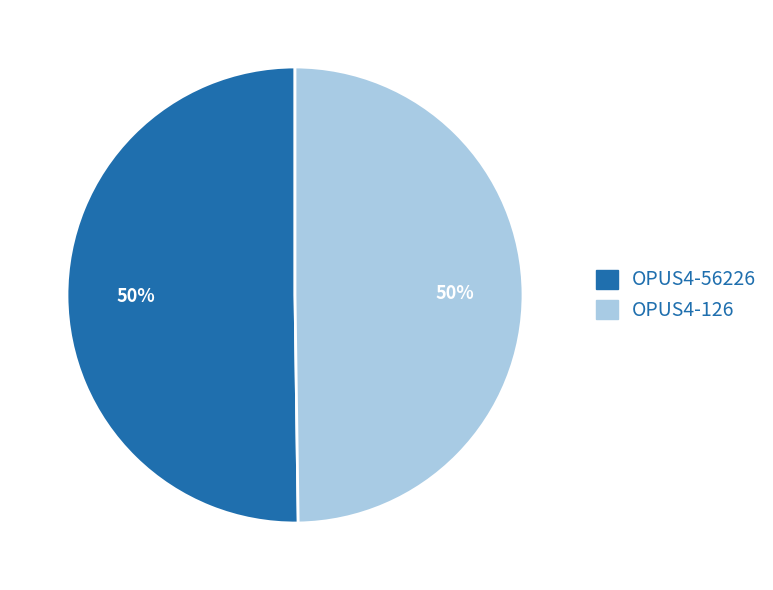

To the nearest percent, what portion does OPUS4-126 represent?

50%